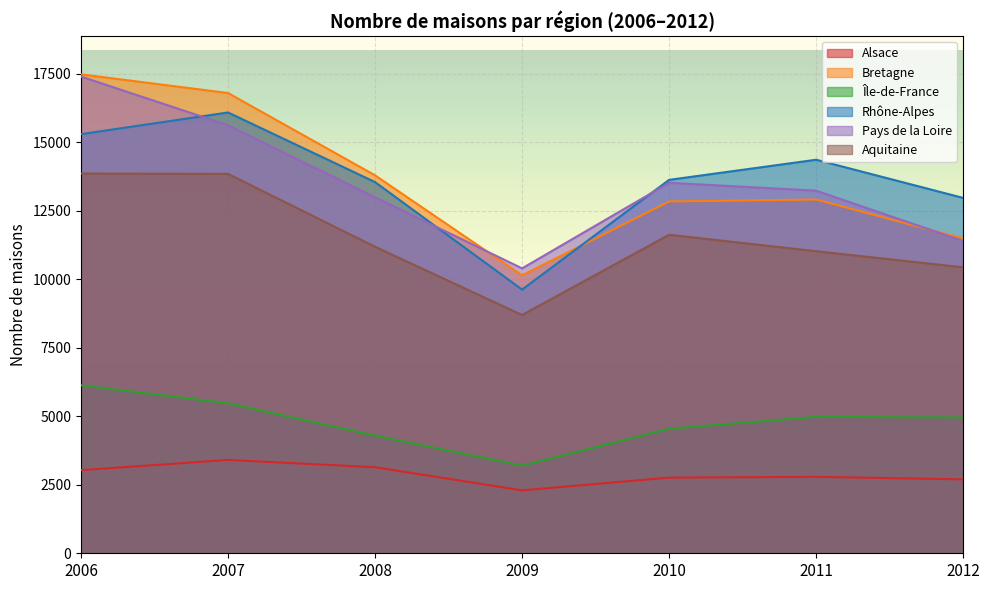

What is the value of the Rhône-Alpes point at the 6th from the left?

14358